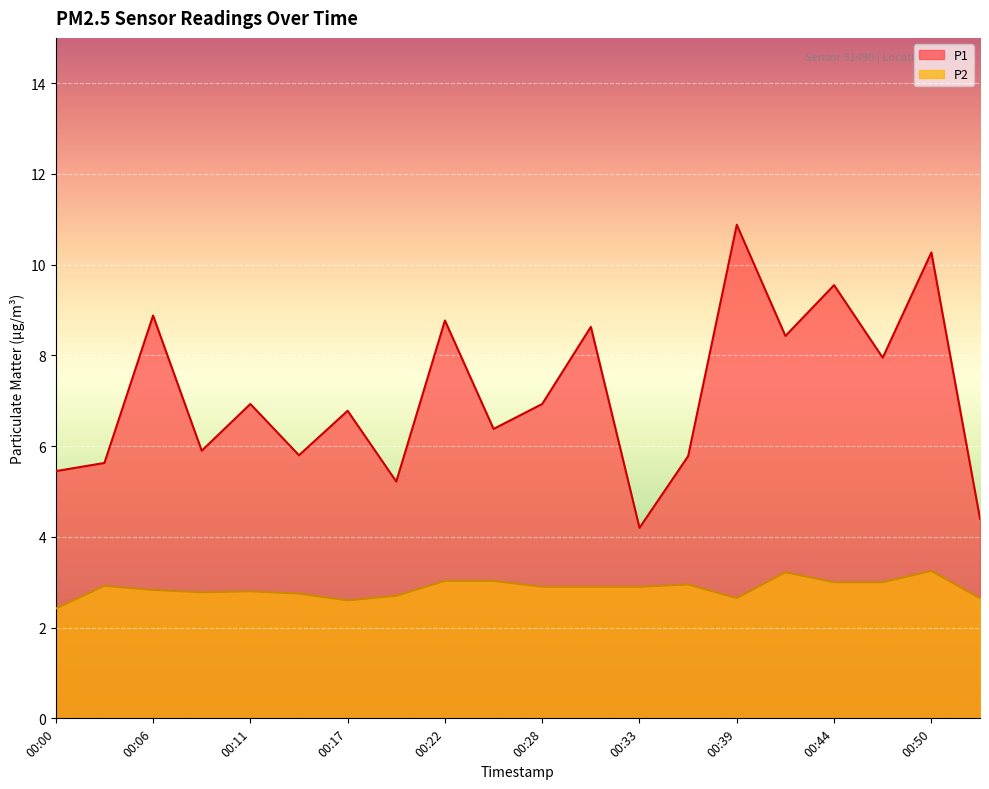

What is the value of the P2 point at the 8th from the left?

2.7